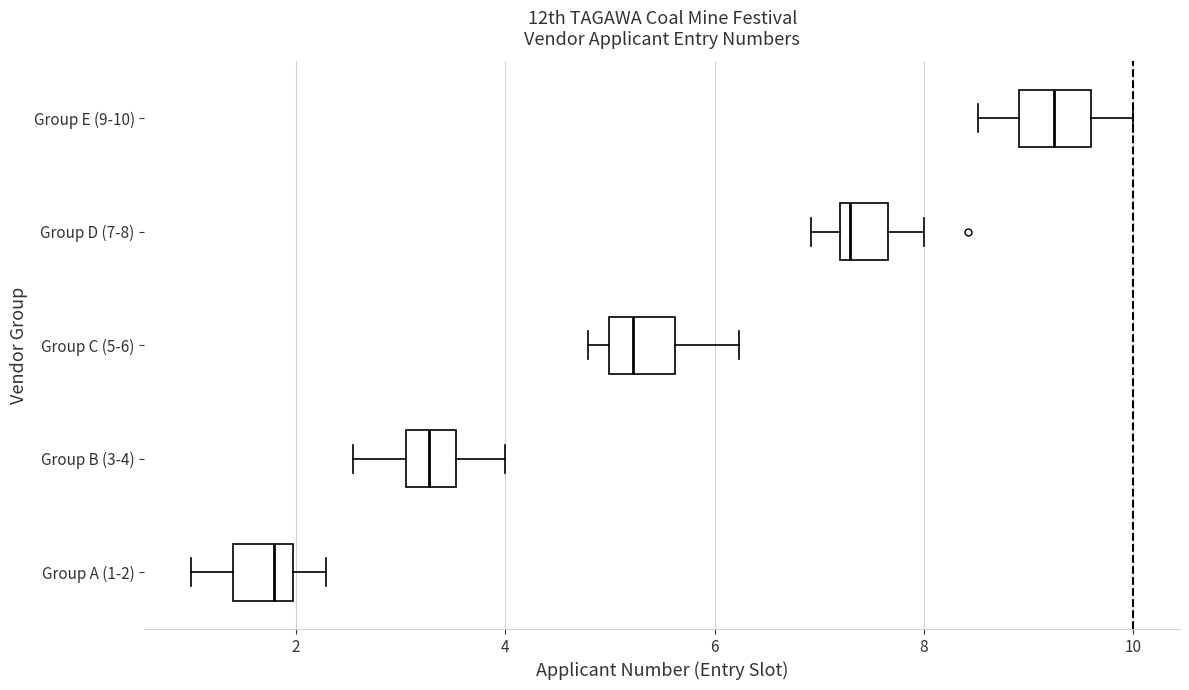

Reading bottom to top, read every box against the x-axis: the position of its median line, the range the box covers, and the ends of its whiskers. The values are not printed on the chart, so give them approximately, as read against the axis.

Group A (1-2): median 1.8, box 1.4 to 2.0, whiskers 1.0 to 2.2
Group B (3-4): median 3.2, box 3.0 to 3.6, whiskers 2.6 to 4.0
Group C (5-6): median 5.2, box 5.0 to 5.6, whiskers 4.8 to 6.2
Group D (7-8): median 7.2 (just right of the box's left edge), box 7.2 to 7.6, whiskers 7.0 to 8.0
Group E (9-10): median 9.2, box 9.0 to 9.6, whiskers 8.6 to 10.0